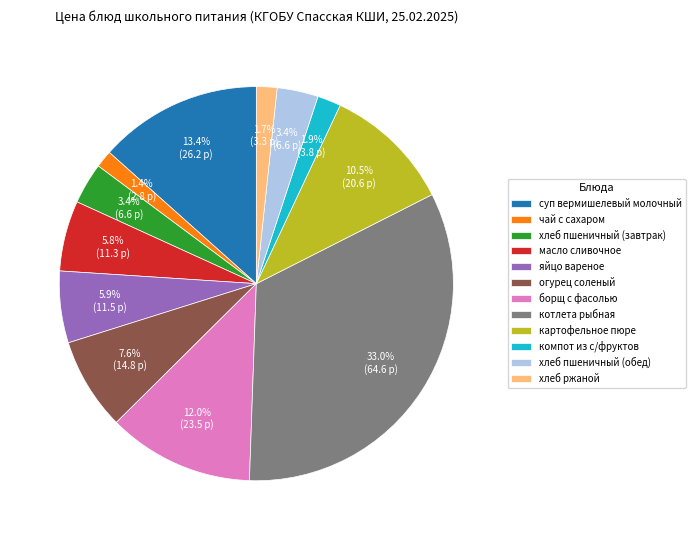

Which has a higher value, яйцо вареное or огурец соленый?

огурец соленый